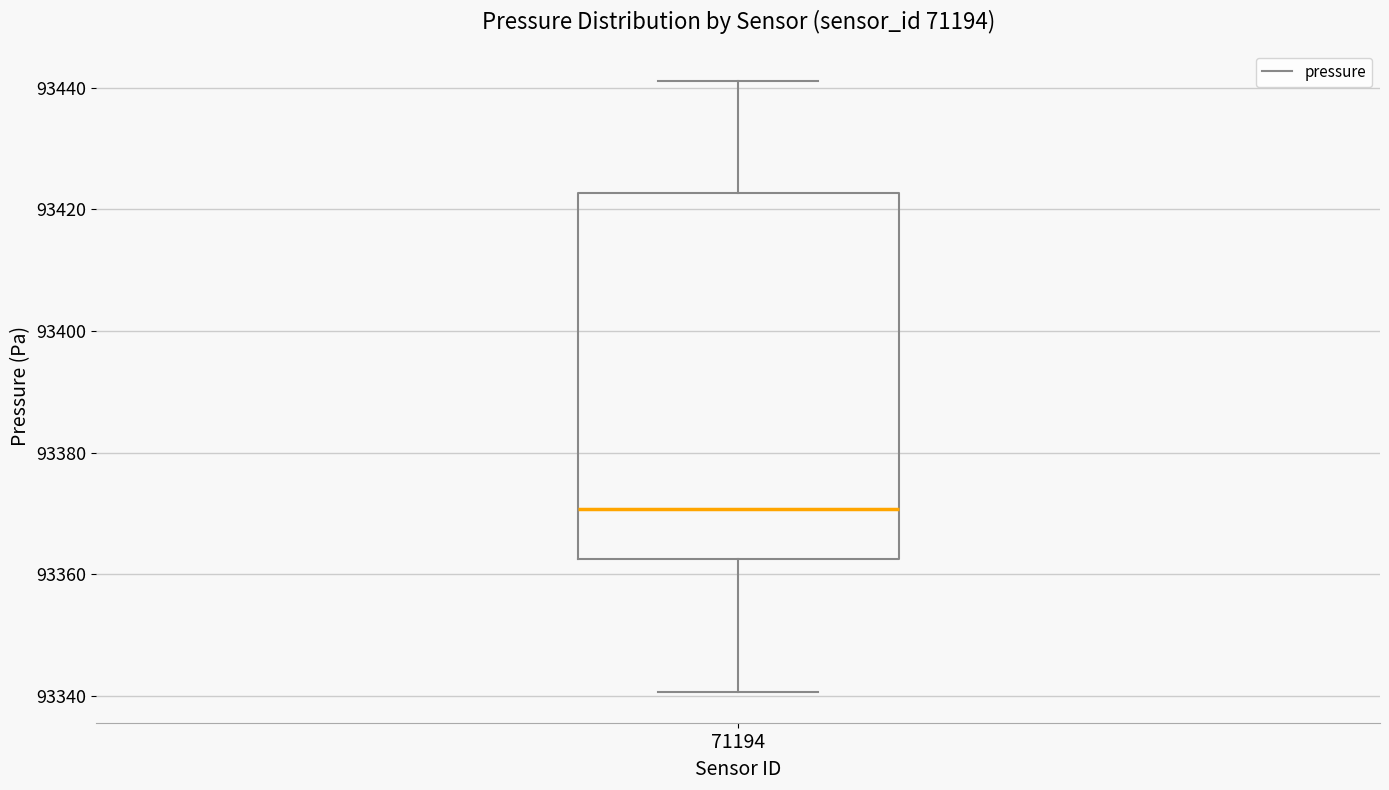

Where is the upper edge of the box at x = 71194 on the y-axis? The values are not printed on the chart, so give them approximately, as read against the axis.

93422